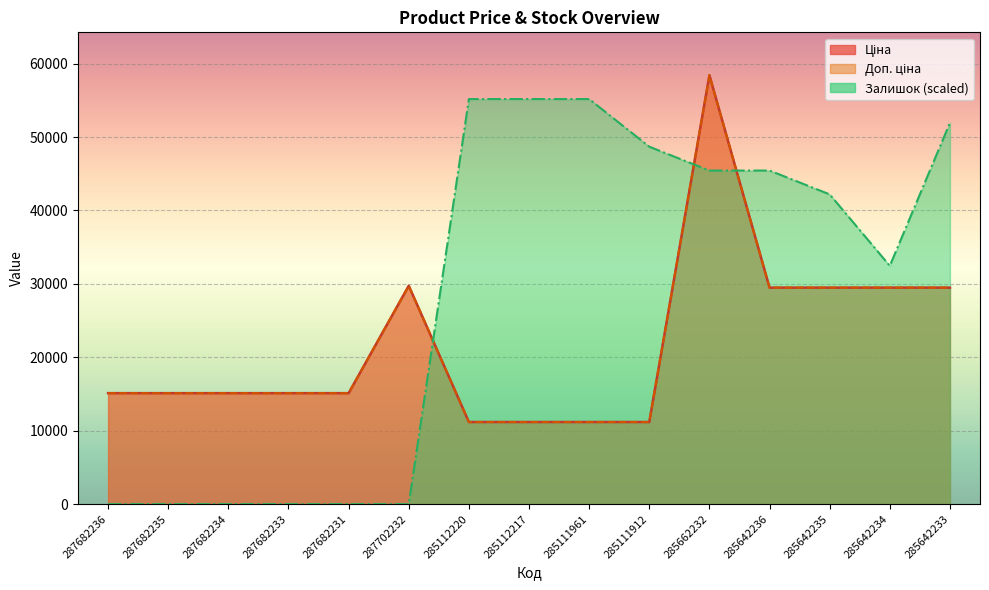

Rank the series by their maximum value, from lowest to highest.

Залишок, Ціна, Доп. ціна